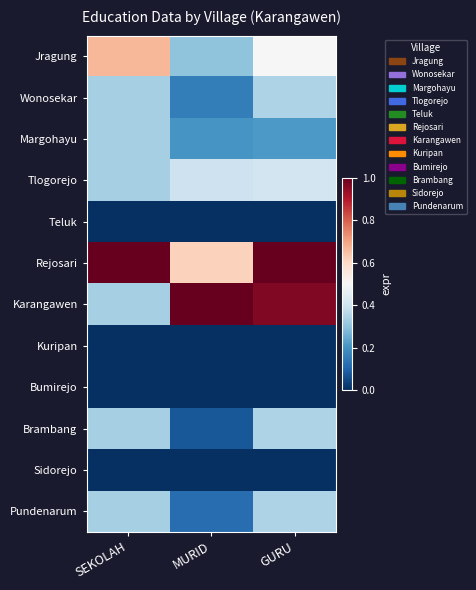

At which category is the sum across all series the highest?

GURU